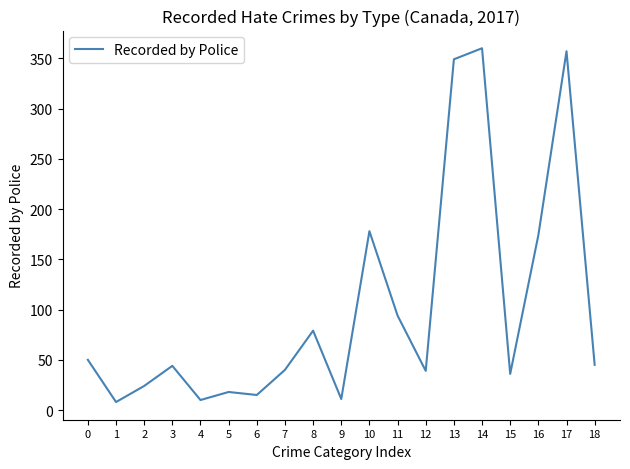

Where is the first local minimum?

1